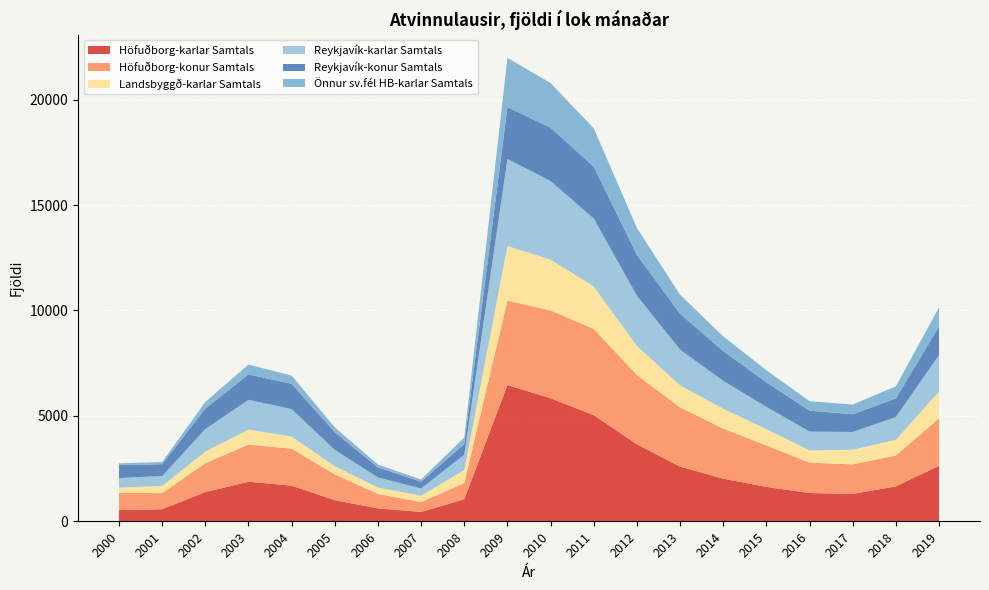

Reading right to left, extract all data points from this chart.

Höfuðborg-karlar Samtals: 2632	1656	1301	1342	1632	2023	2595	3654	5036	5838	6466	1045	446	614	1003	1692	1878	1386	575	533
Höfuðborg-konur Samtals: 2253	1464	1401	1439	1968	2374	2811	3283	4086	4165	4002	770	467	685	1224	1751	1763	1371	760	820
Landsbyggð-karlar Samtals: 1275	744	696	584	774	943	1044	1384	2021	2411	2589	615	301	303	388	579	712	548	344	249
Reykjavík-karlar Samtals: 1727	1083	840	893	1057	1323	1695	2378	3218	3725	4129	731	346	480	771	1303	1409	1072	471	453
Reykjavík-konur Samtals: 1354	883	840	991	1162	1411	1702	1940	2461	2536	2460	504	323	473	837	1200	1206	969	558	615
Önnur sv.fél HB-karlar Samtals: 904	573	462	448	575	700	900	1276	1818	2113	2337	314	100	134	232	389	470	314	104	80